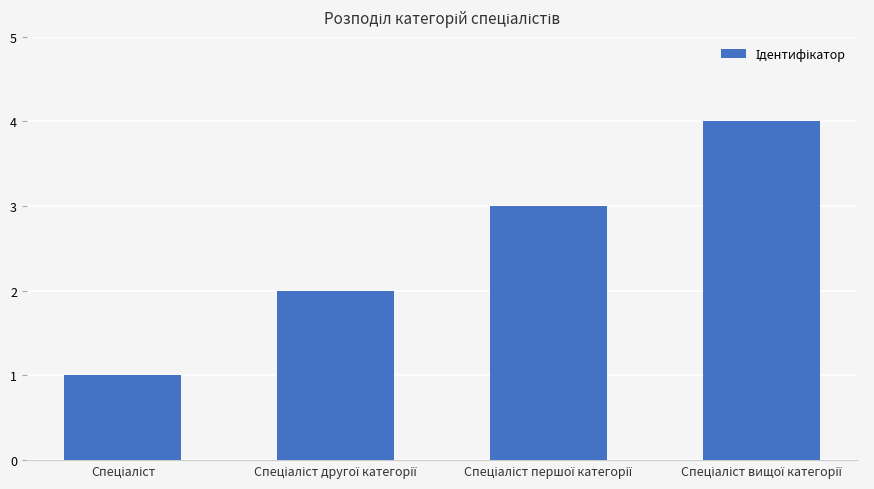

How many data points does each series have?

4